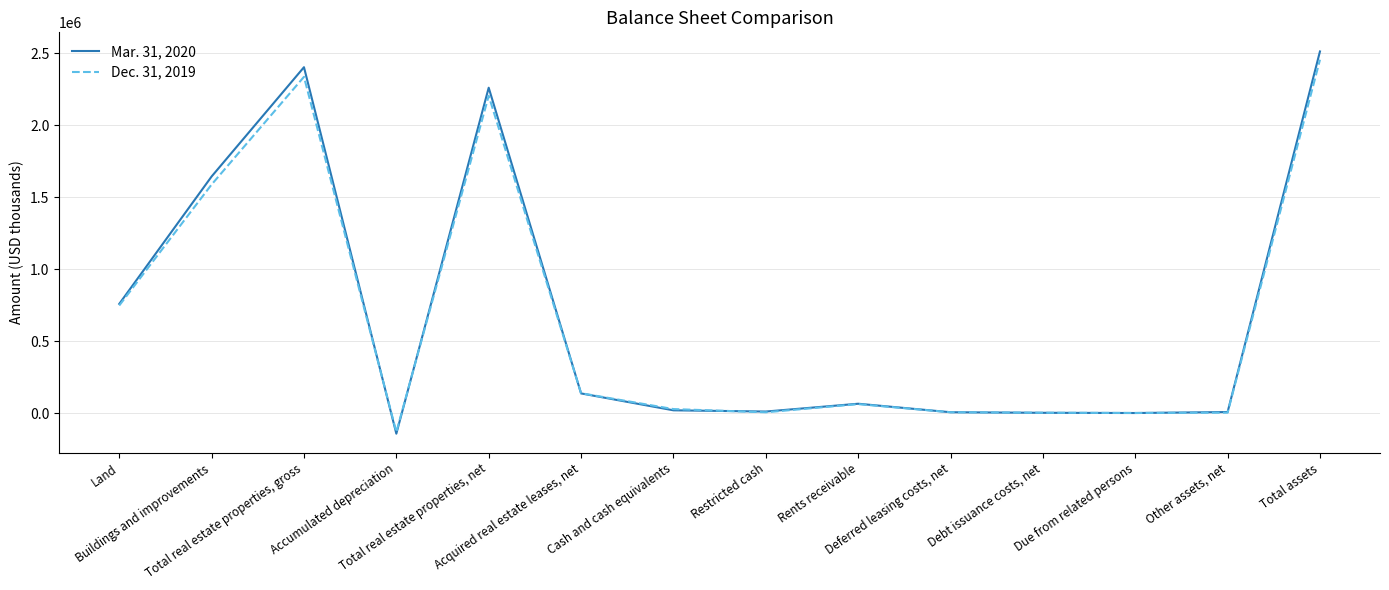

What is the total value across all series at Accumulated depreciation?

-273955